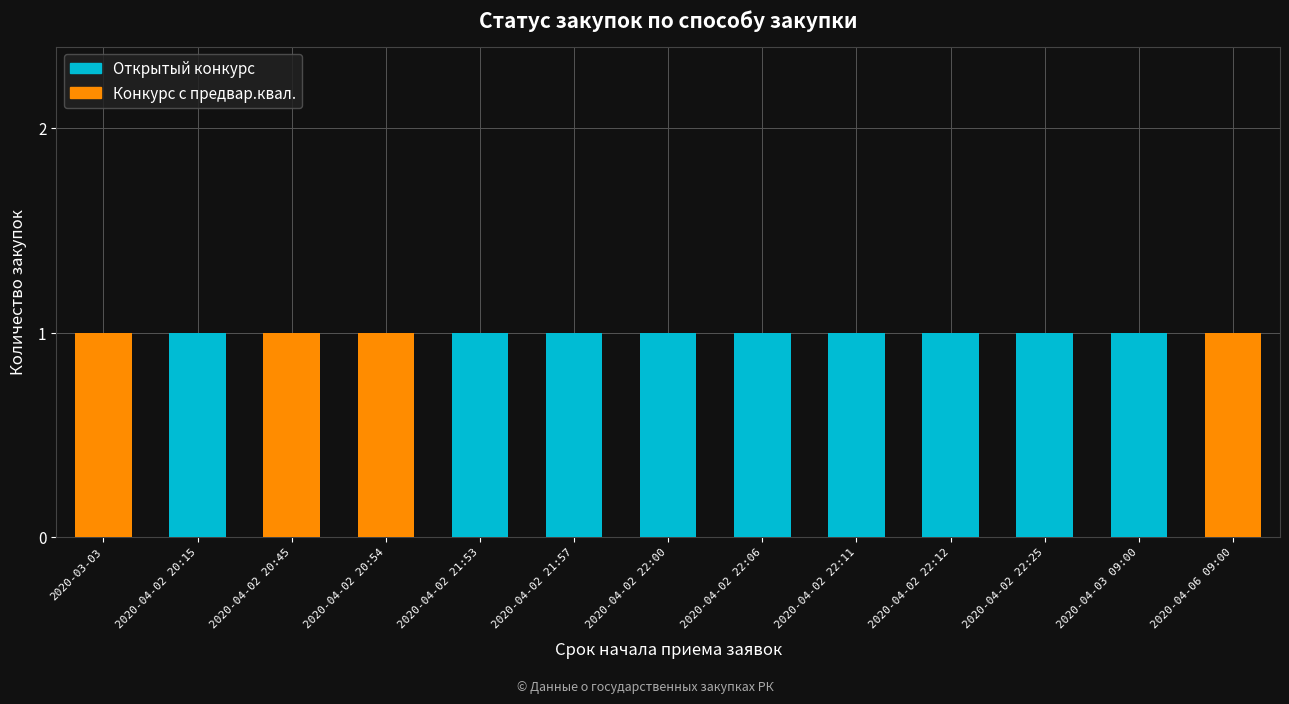

The Открытый конкурс series shows 1 at 2020-04-02 21:53. True or false?

True